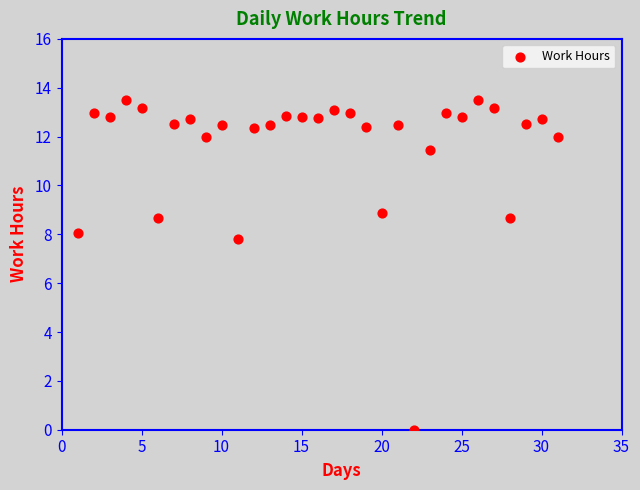

What Y value in the scatter plot is closest to 6?

7.8